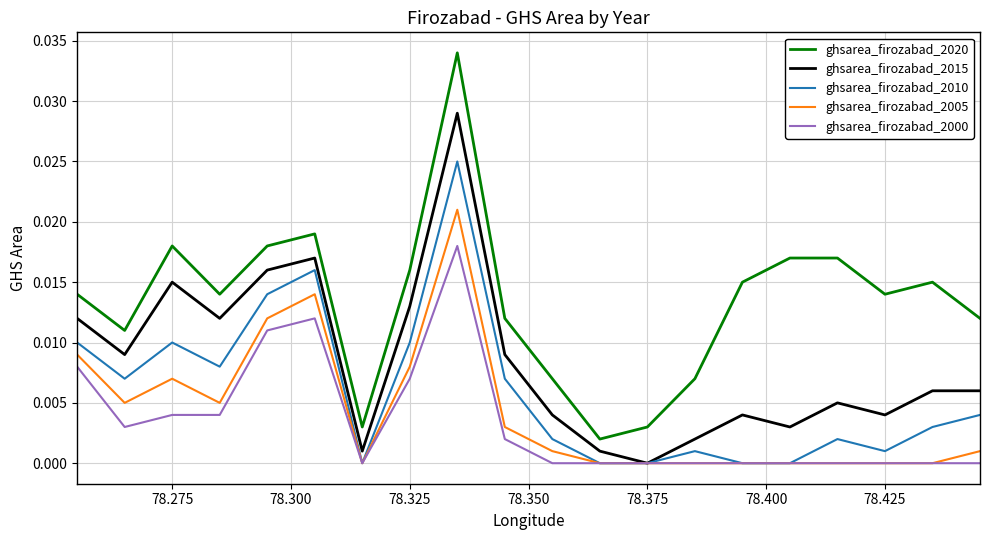

Which series has the largest total across all categories?

ghsarea_firozabad_2020